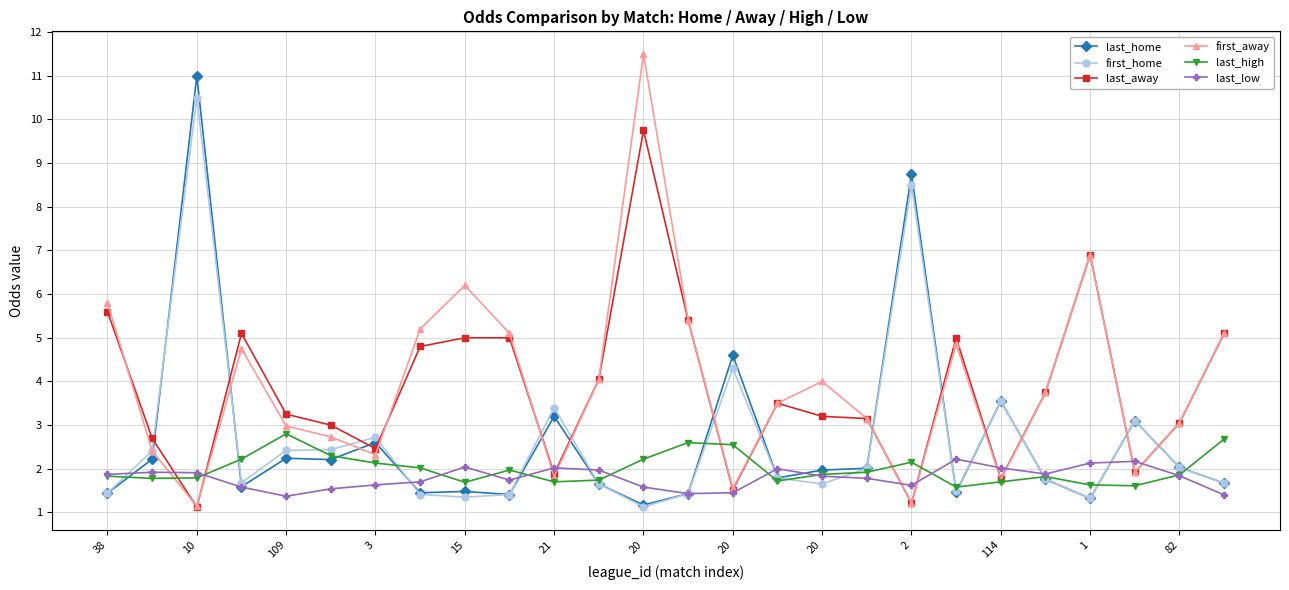

What is the value of the first_away point at the 5th from the left?

3.0